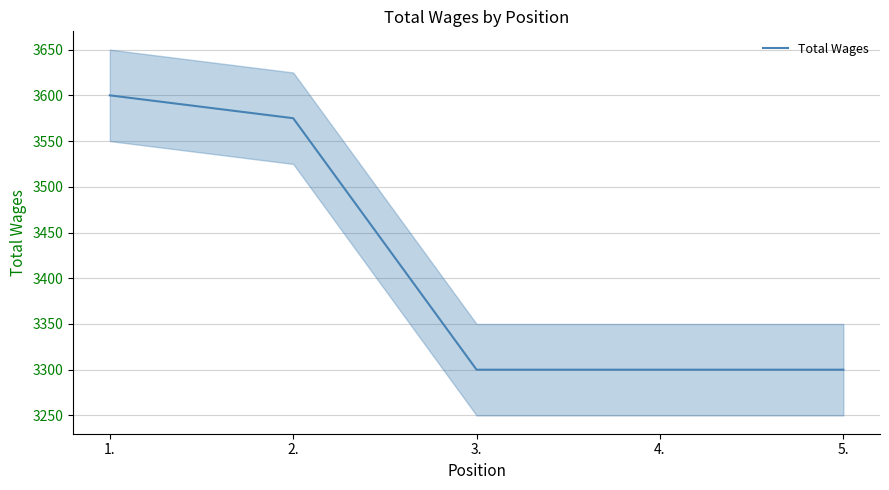

Is it true that the value at 5. is 2287?

False